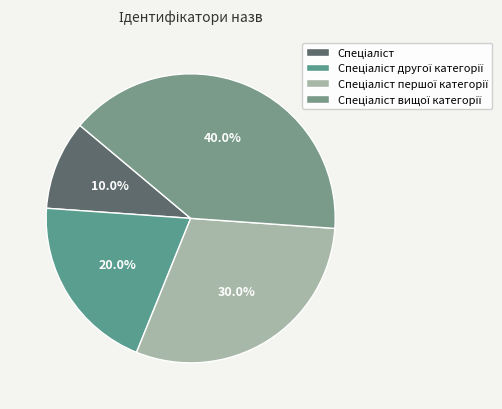

Between Спеціаліст вищої категорії and Спеціаліст другої категорії, which is larger?

Спеціаліст вищої категорії